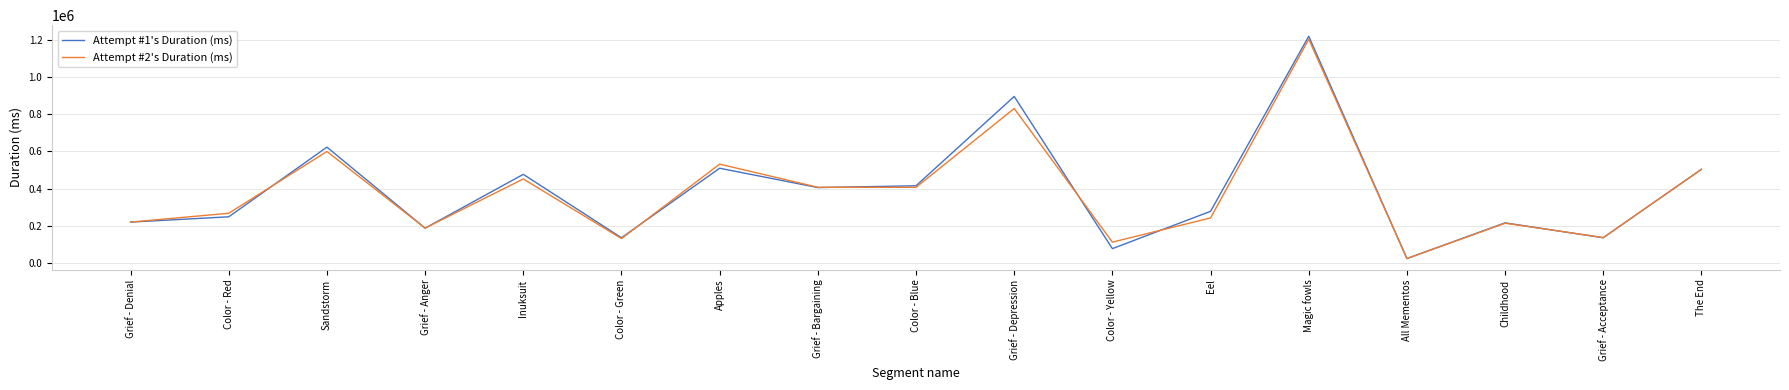

Which category has the lowest value across all series?

All Mementos